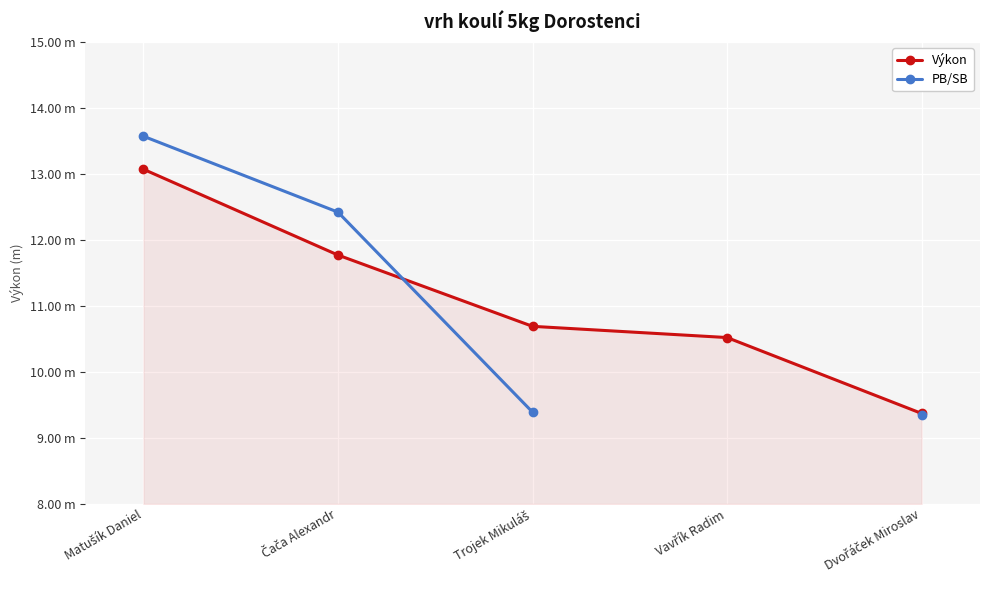

At which label does Výkon reach its peak?

Matušík Daniel